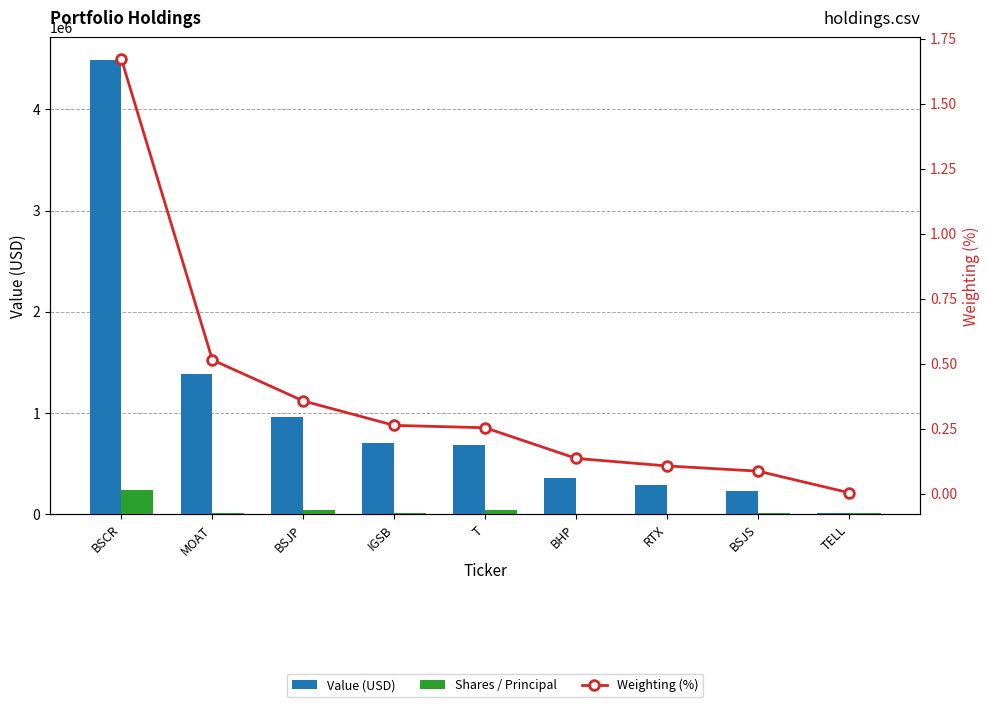

The Weighting (%) series shows 0.1 at BHP. True or false?

False